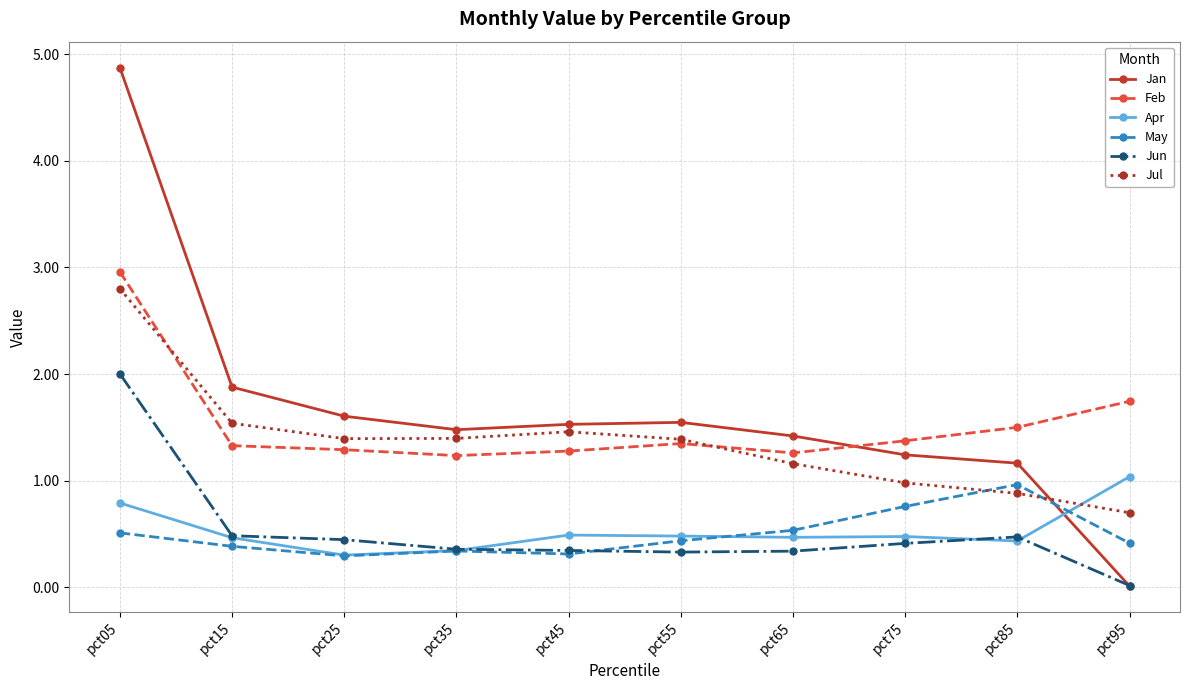

What is the total value across all series at pct35?

5.2